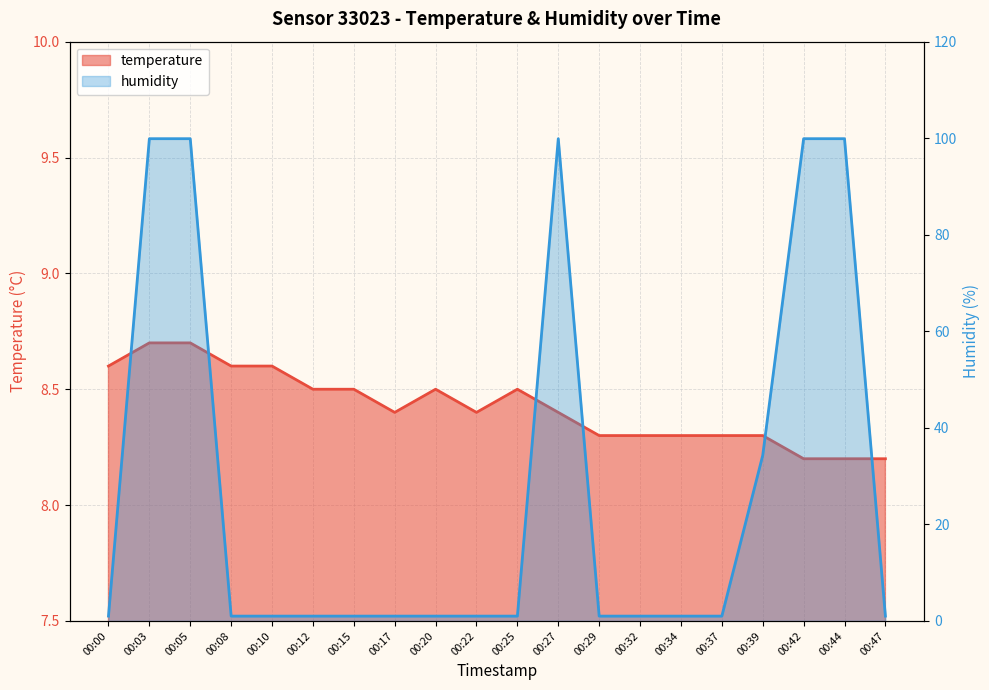

The value of temperature at 00:15 is 8.5. True or false?

True